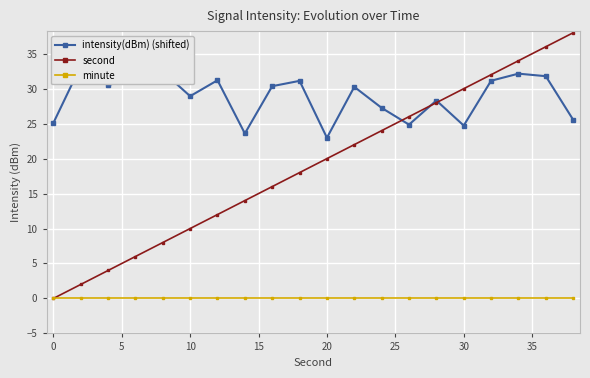

The second series shows 14 at 30. True or false?

False